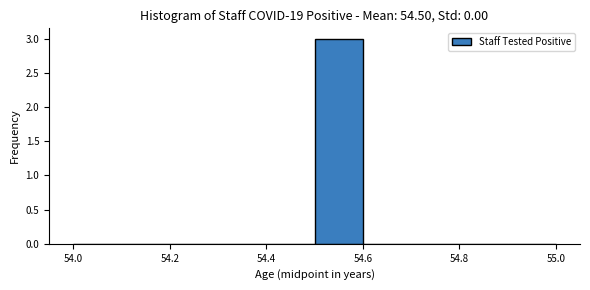

Over which range of the x-axis is the bar tallest?

54.5 to 54.6